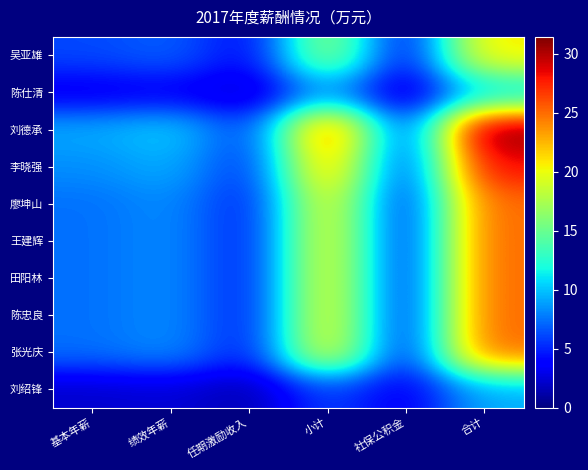

What is the total value across all series at 任期激励收入?

42.0